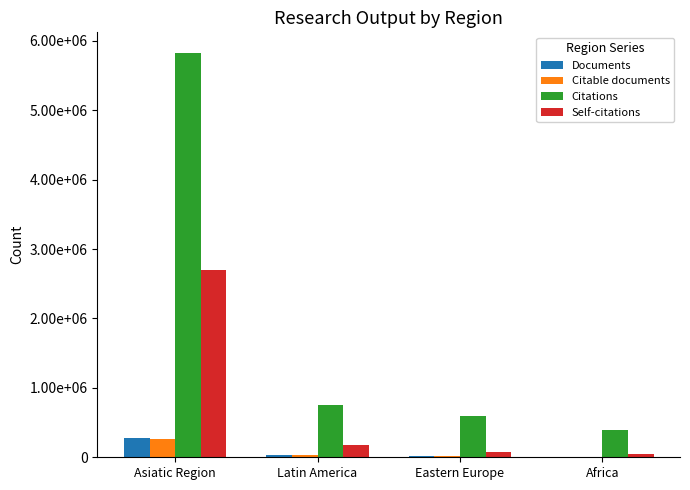

Are the bars grouped side by side (vs. stacked)?

Yes